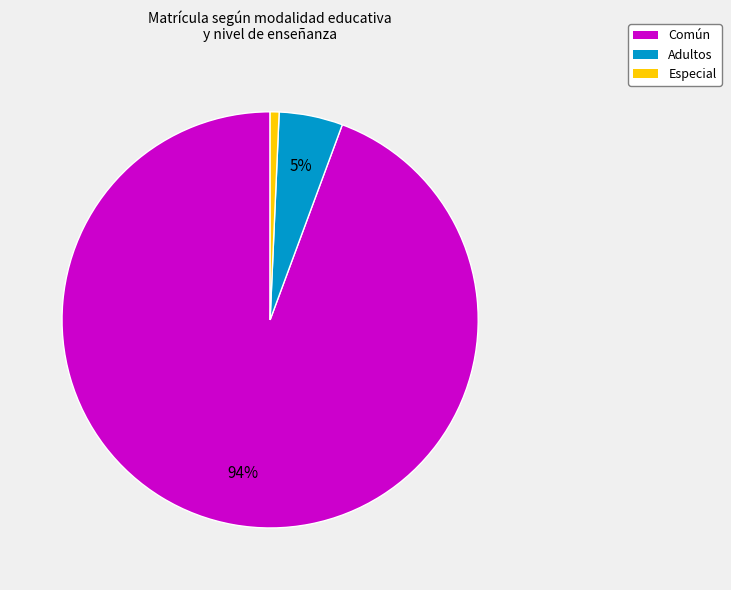

To the nearest percent, what portion does Común represent?

94%